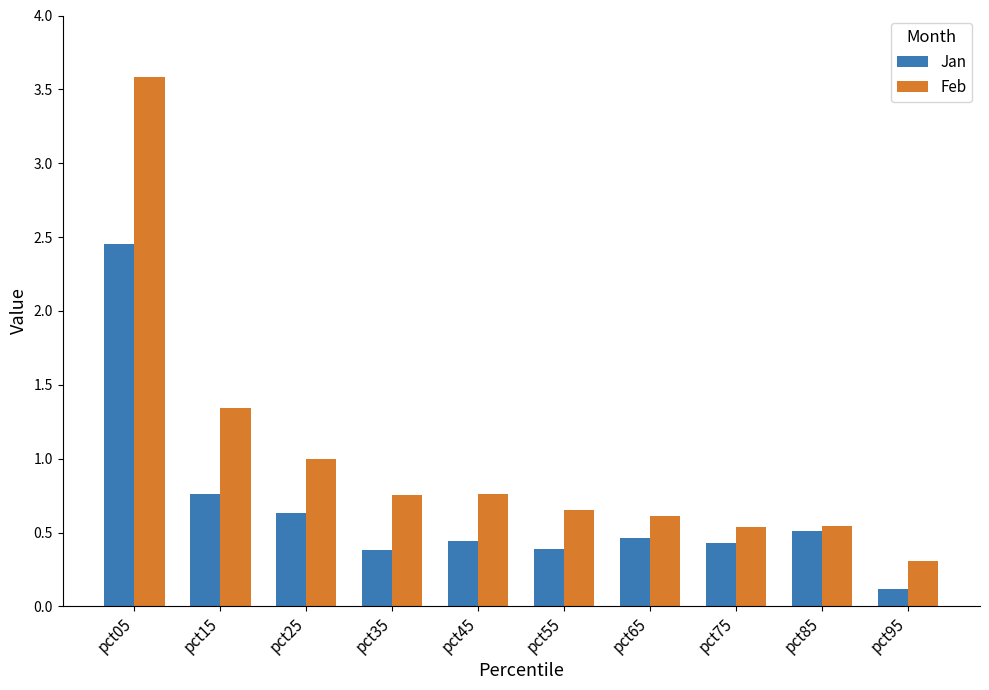

How many bars are there in total?

20